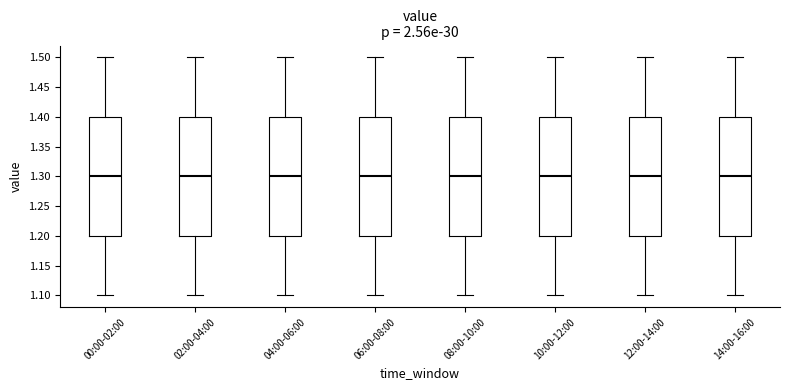

Reading left to right, read every box against the y-axis: the position of its median line, the range the box covers, and the ends of its whiskers. The values are not printed on the chart, so give them approximately, as read against the axis.

00:00-02:00: median 1.3, box 1.2 to 1.4, whiskers 1.1 to 1.5
02:00-04:00: median 1.3, box 1.2 to 1.4, whiskers 1.1 to 1.5
04:00-06:00: median 1.3, box 1.2 to 1.4, whiskers 1.1 to 1.5
06:00-08:00: median 1.3, box 1.2 to 1.4, whiskers 1.1 to 1.5
08:00-10:00: median 1.3, box 1.2 to 1.4, whiskers 1.1 to 1.5
10:00-12:00: median 1.3, box 1.2 to 1.4, whiskers 1.1 to 1.5
12:00-14:00: median 1.3, box 1.2 to 1.4, whiskers 1.1 to 1.5
14:00-16:00: median 1.3, box 1.2 to 1.4, whiskers 1.1 to 1.5